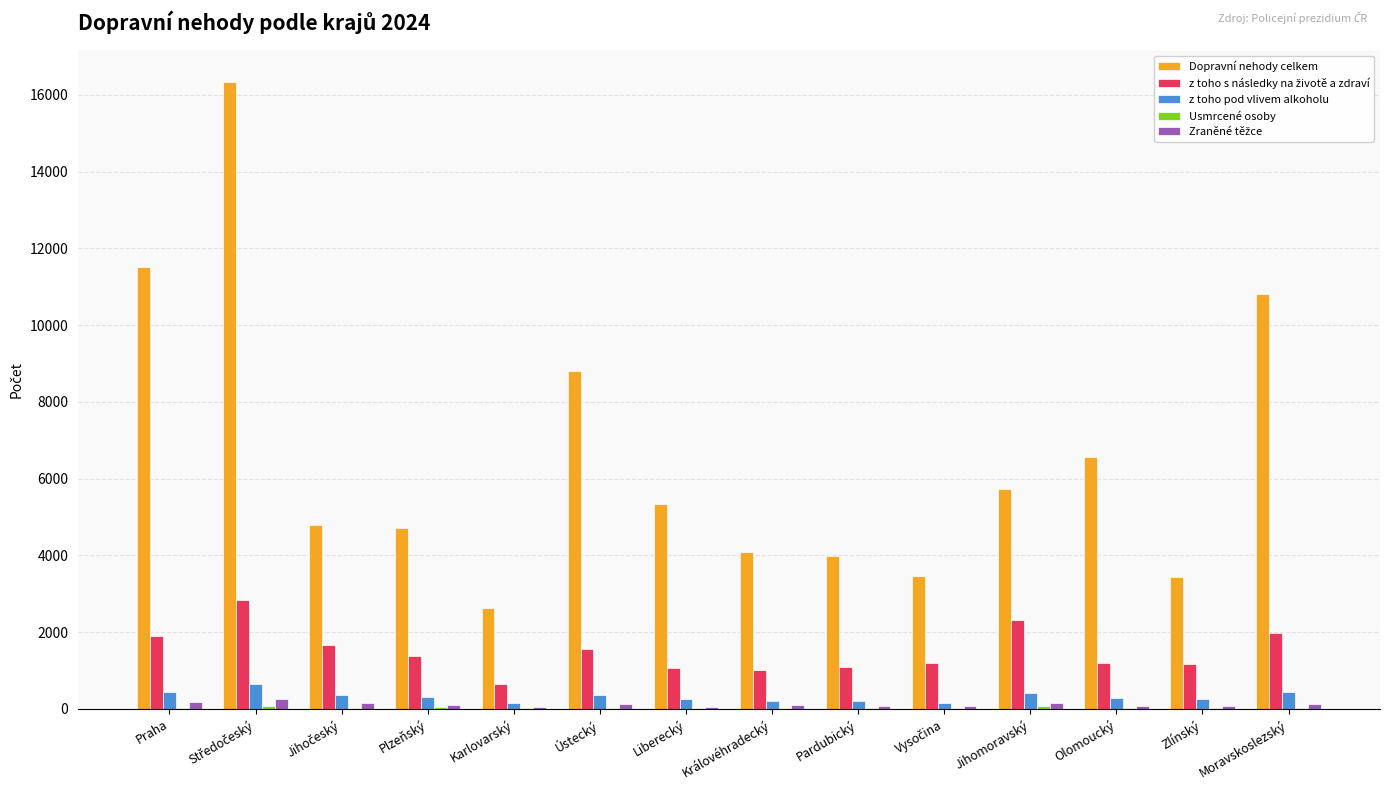

True or false: z toho pod vlivem alkoholu has a value of 371 at Ústecký.

True